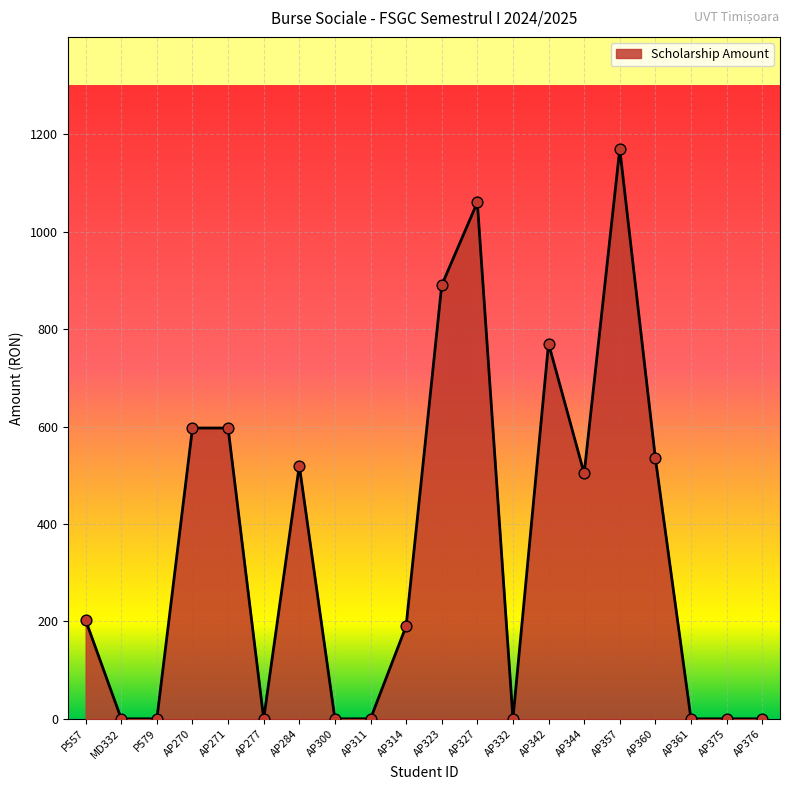

Between AP361 and AP271, which is larger?

AP271